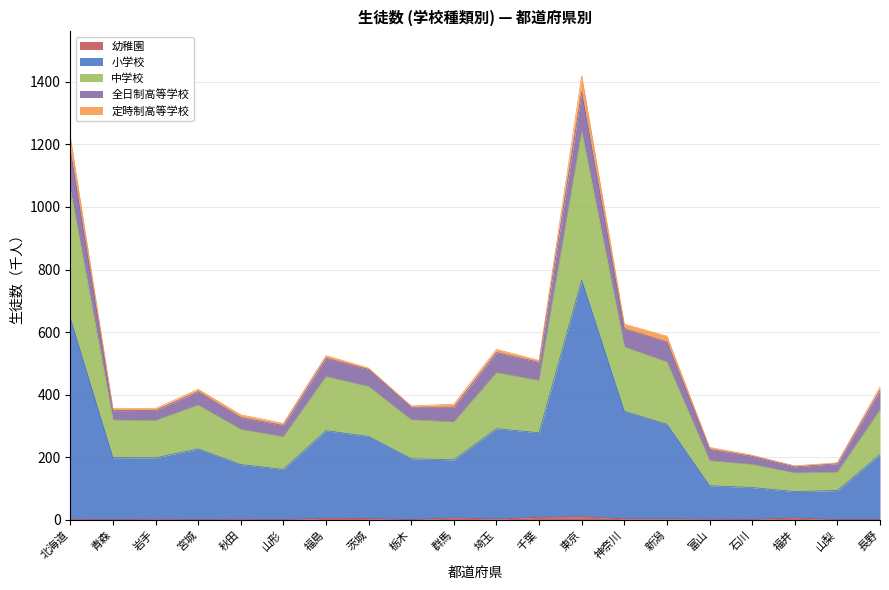

True or false: 小学校 and 中学校 intersect in this chart.

False